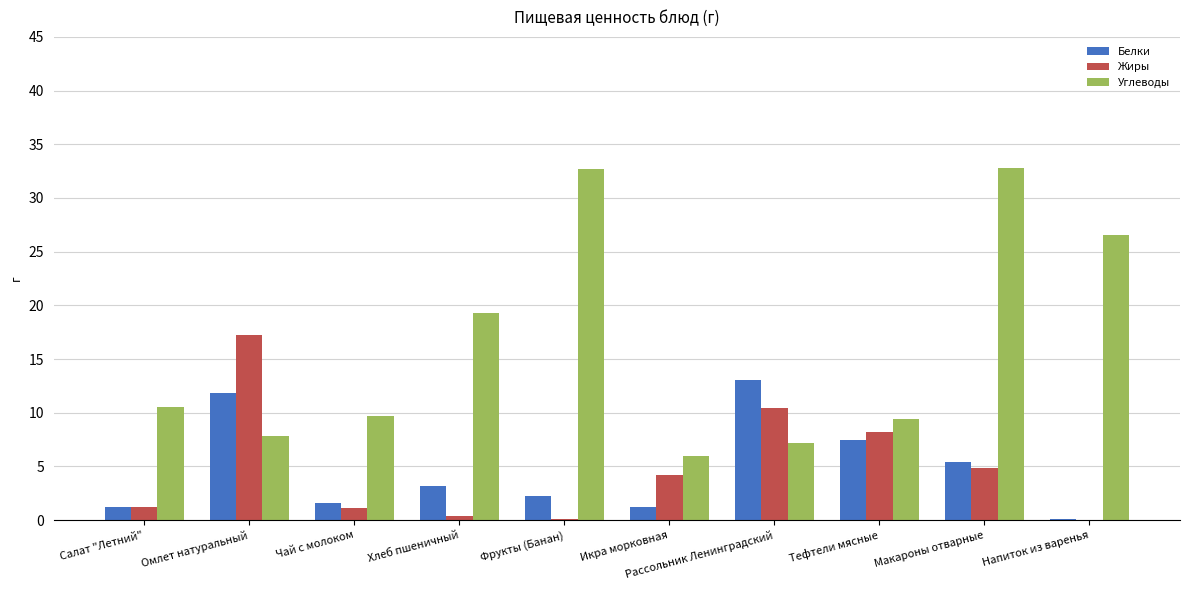

What are all the series names shown in the legend?

Белки, Жиры, Углеводы